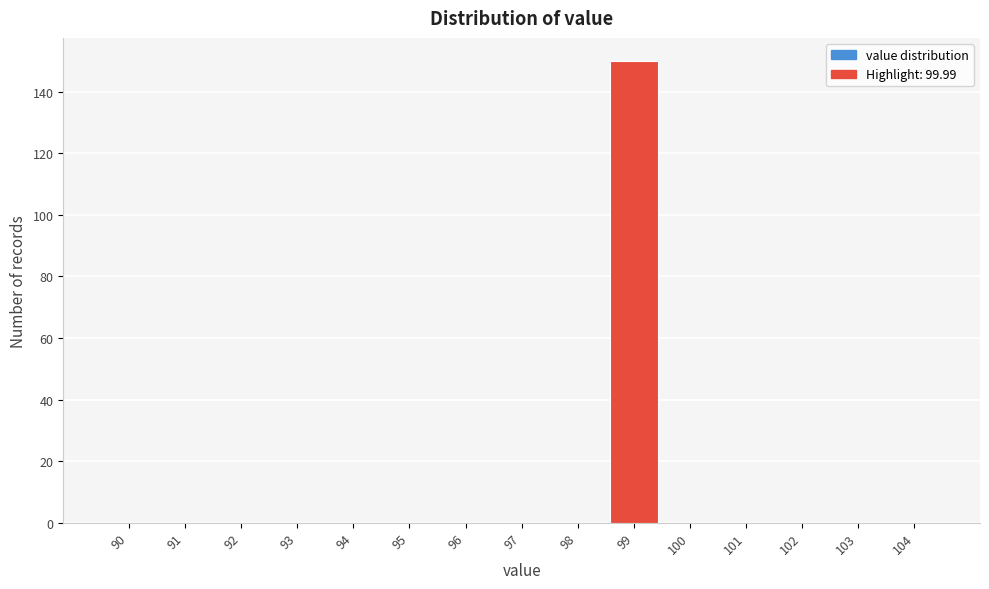

Reading left to right, list all the values displayed in this chart.

90=0	91=0	92=0	93=0	94=0	95=0	96=0	97=0	98=0	99=150	100=0	101=0	102=0	103=0	104=0